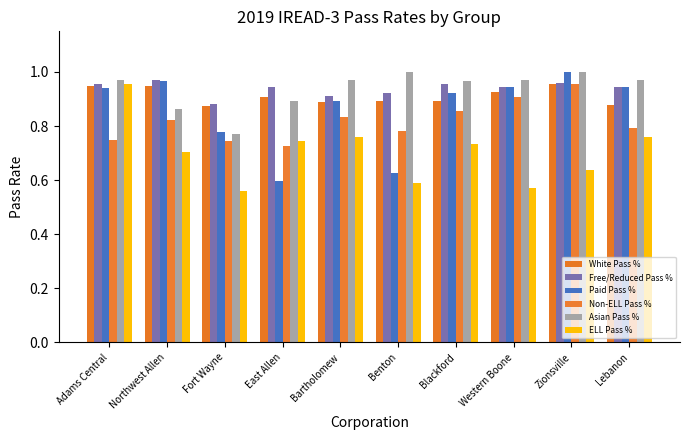

Count the number of categories in the chart.

10